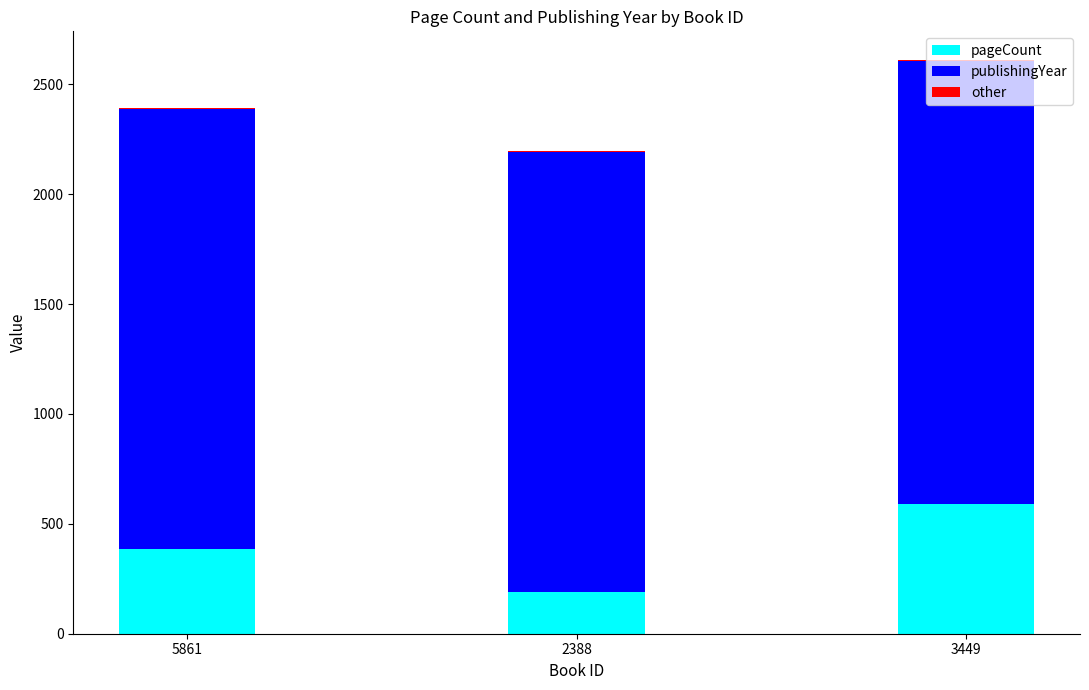

The value of pageCount at 5861 is 142. True or false?

False